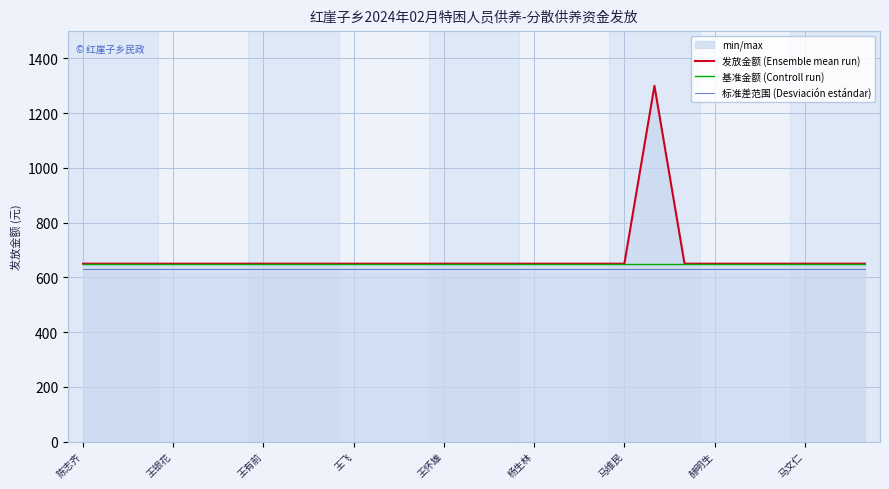

What value does the 基准金额 (Controll run) series have at 杨生林?

650